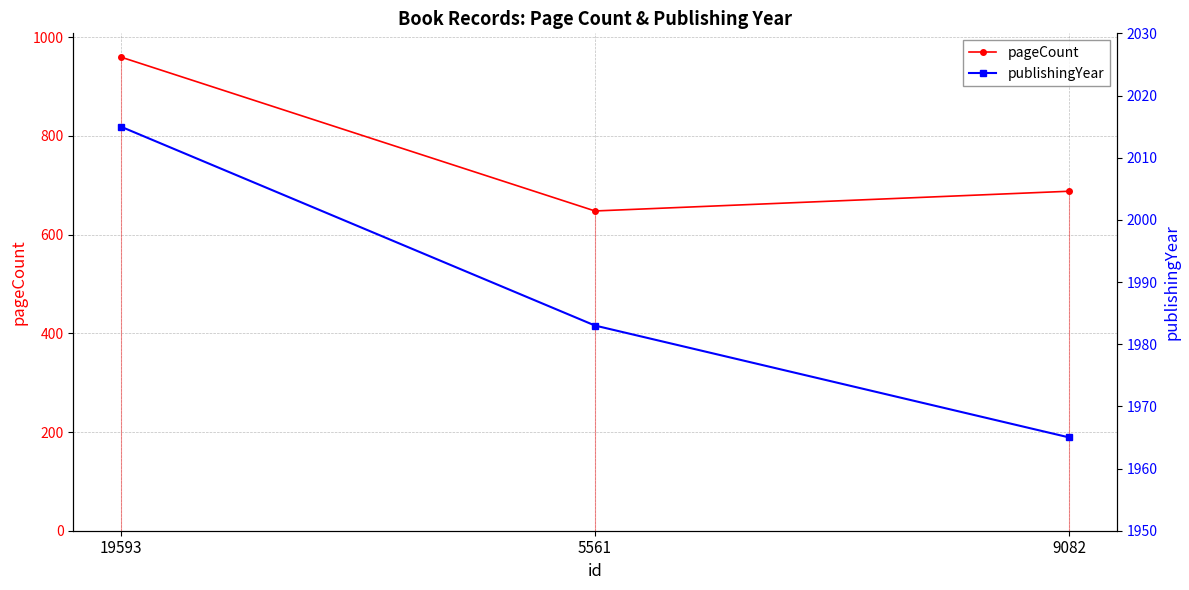

At 9082, list the series in order from smallest to largest.

pageCount, publishingYear